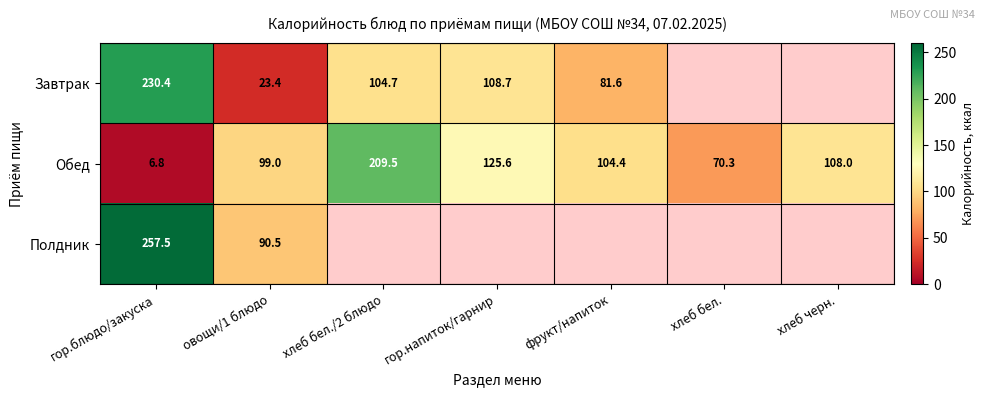

True or false: Обед has a value of 70.3 at хлеб бел..

True